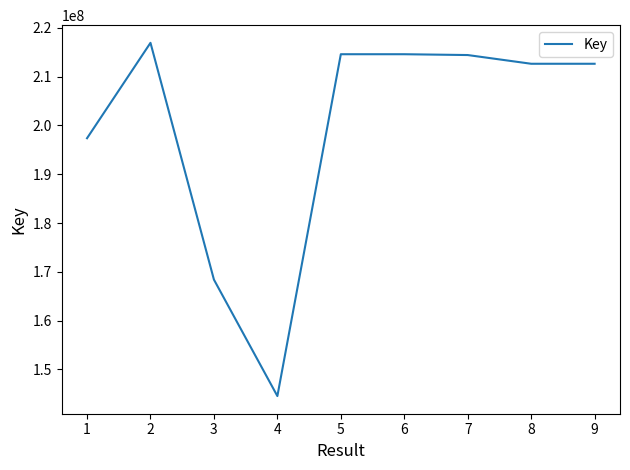

What is the minimum value shown in the chart?

144534903